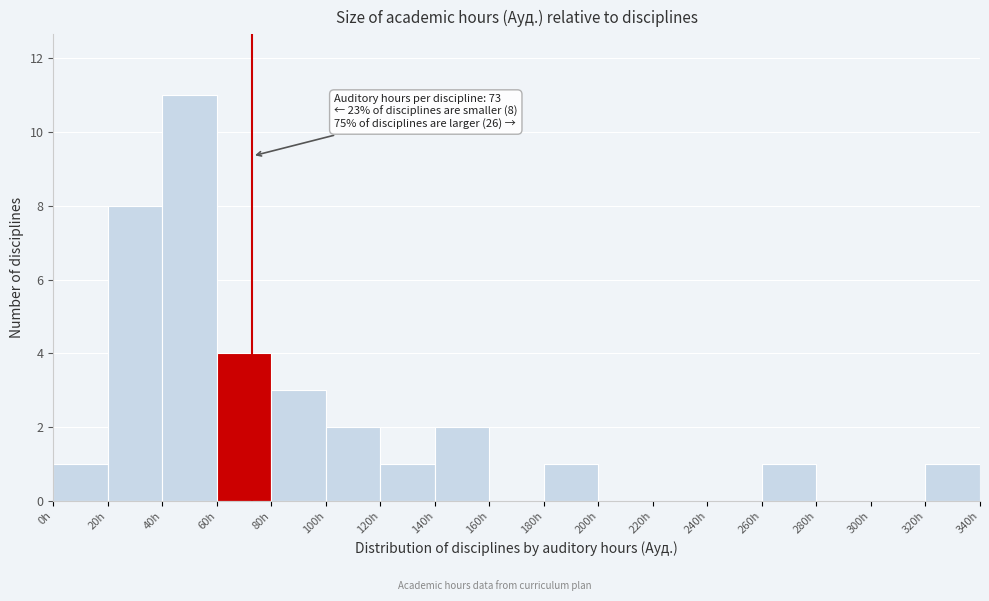

Which range on the x-axis has the tallest bar?

40 to 60